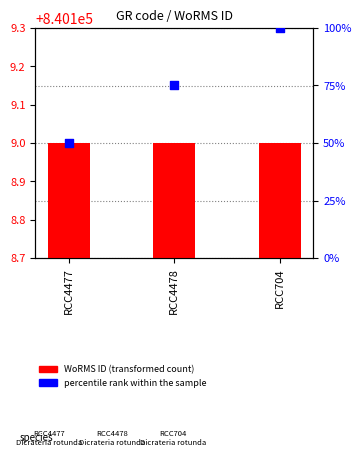

Which series reaches the minimum Y coordinate?

WoRMS ID